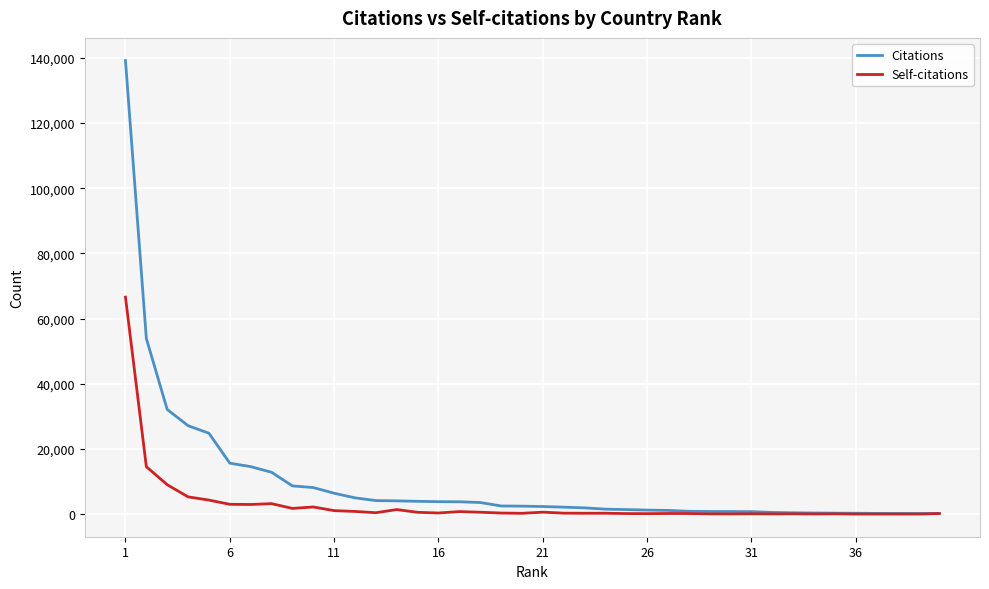

Rank the series by their average value, from lowest to highest.

Self-citations, Citations